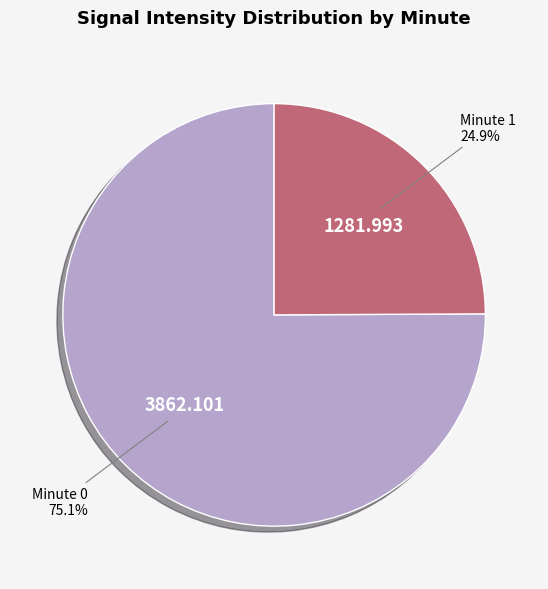

Is there any slice that represents more than half of the pie?

Yes